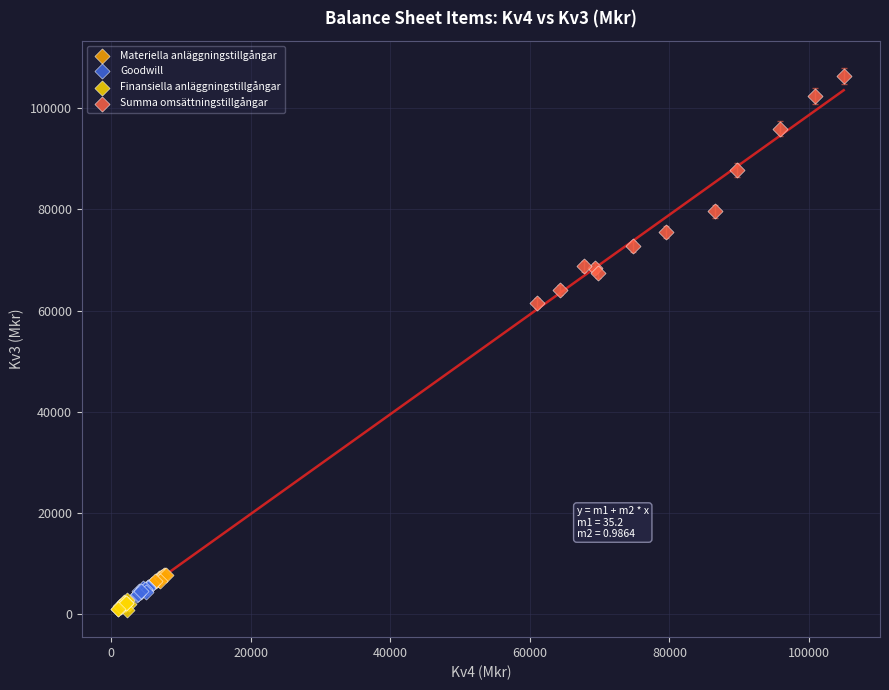

Which series reaches the maximum Y coordinate?

Summa omsättningstillgångar